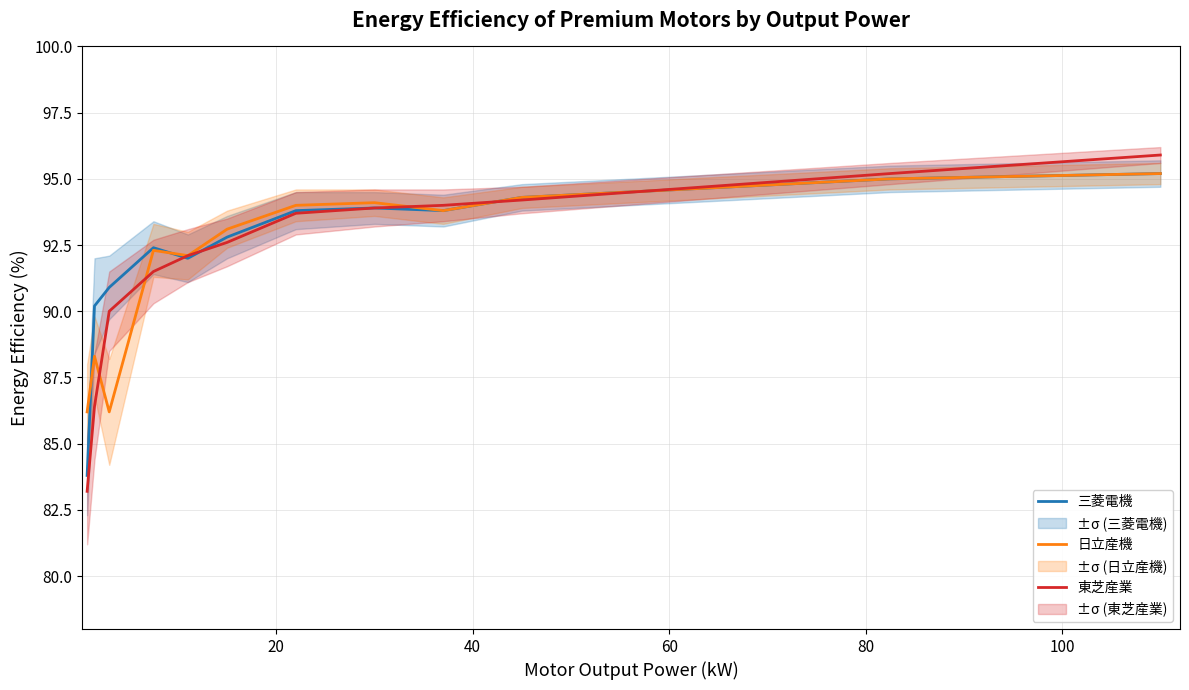

Count the number of categories in the chart.

12